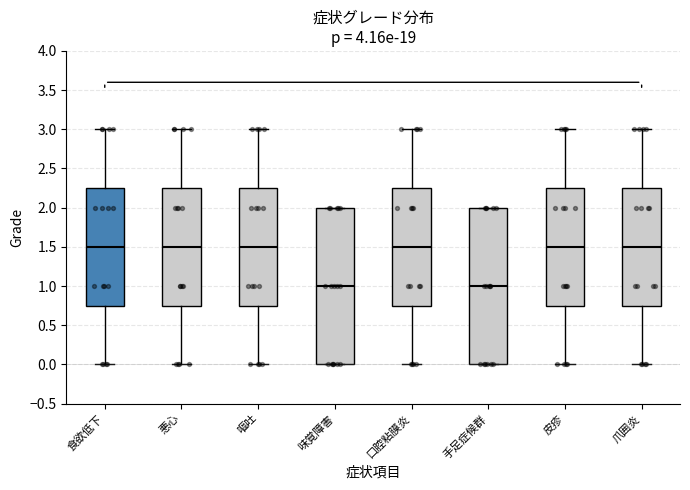

Reading left to right, transcribe this box plot: for each box, give where its median line is, the range the box spans, and where its two whiskers end, as read against the y-axis. The values are not printed on the chart, so give them approximately, as read against the axis.

食欲低下: median 1.50, box 0.75 to 2.25, whiskers 0.00 to 3.00
悪心: median 1.50, box 0.75 to 2.25, whiskers 0.00 to 3.00
嘔吐: median 1.50, box 0.75 to 2.25, whiskers 0.00 to 3.00
味覚障害: median 1.00, box 0.00 to 2.00, whiskers 0.00 to 2.00
口腔粘膜炎: median 1.50, box 0.75 to 2.25, whiskers 0.00 to 3.00
手足症候群: median 1.00, box 0.00 to 2.00, whiskers 0.00 to 2.00
皮疹: median 1.50, box 0.75 to 2.25, whiskers 0.00 to 3.00
爪囲炎: median 1.50, box 0.75 to 2.25, whiskers 0.00 to 3.00